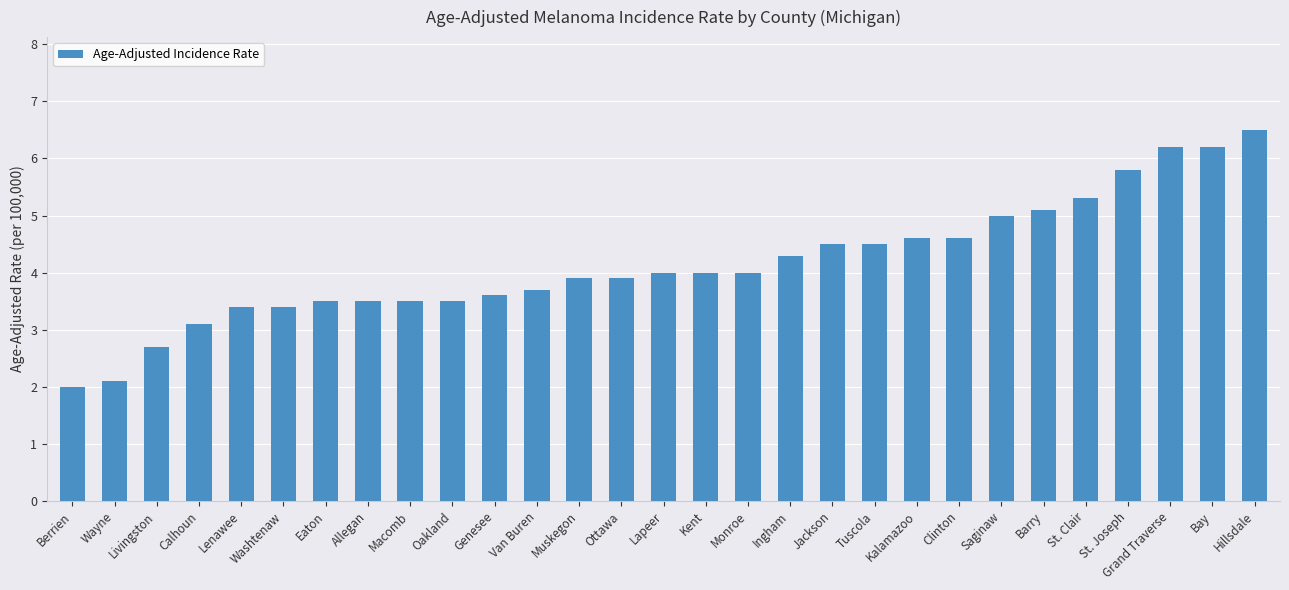

Reading left to right, list all the values displayed in this chart.

Berrien=2.0	Wayne=2.1	Livingston=2.7	Calhoun=3.1	Lenawee=3.4	Washtenaw=3.4	Eaton=3.5	Allegan=3.5	Macomb=3.5	Oakland=3.5	Genesee=3.6	Van Buren=3.7	Muskegon=3.9	Ottawa=3.9	Lapeer=4.0	Kent=4.0	Monroe=4.0	Ingham=4.3	Jackson=4.5	Tuscola=4.5	Kalamazoo=4.6	Clinton=4.6	Saginaw=5.0	Barry=5.1	St. Clair=5.3	St. Joseph=5.8	Grand Traverse=6.2	Bay=6.2	Hillsdale=6.5